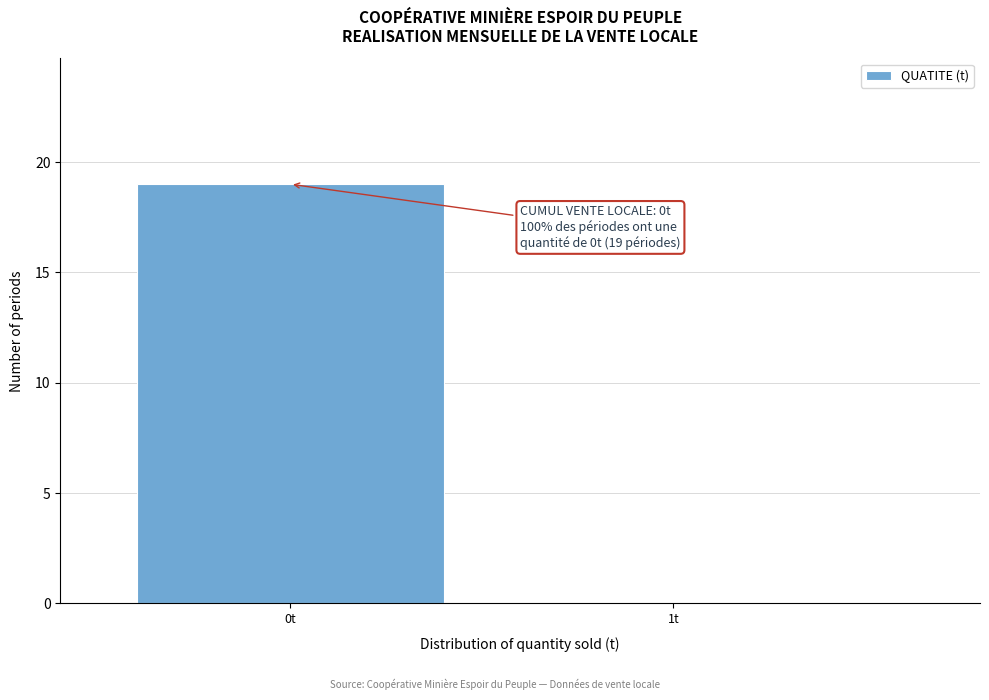

Reading left to right, list all the values displayed in this chart.

0t=19	1t=0